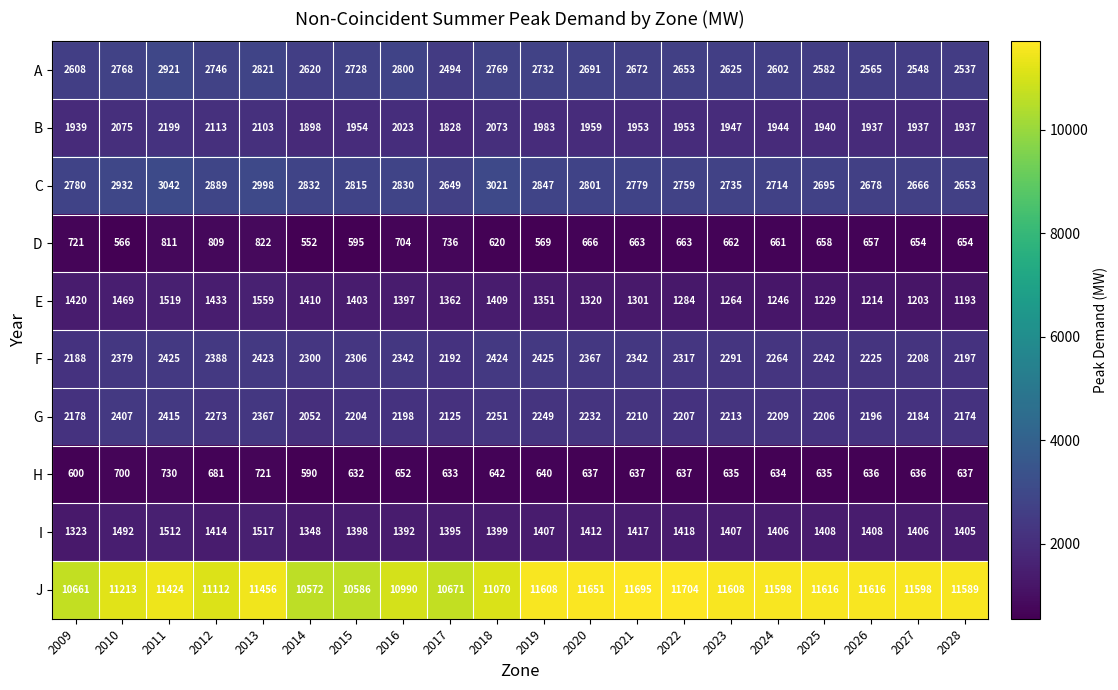

How many categories are shown in the chart?

20